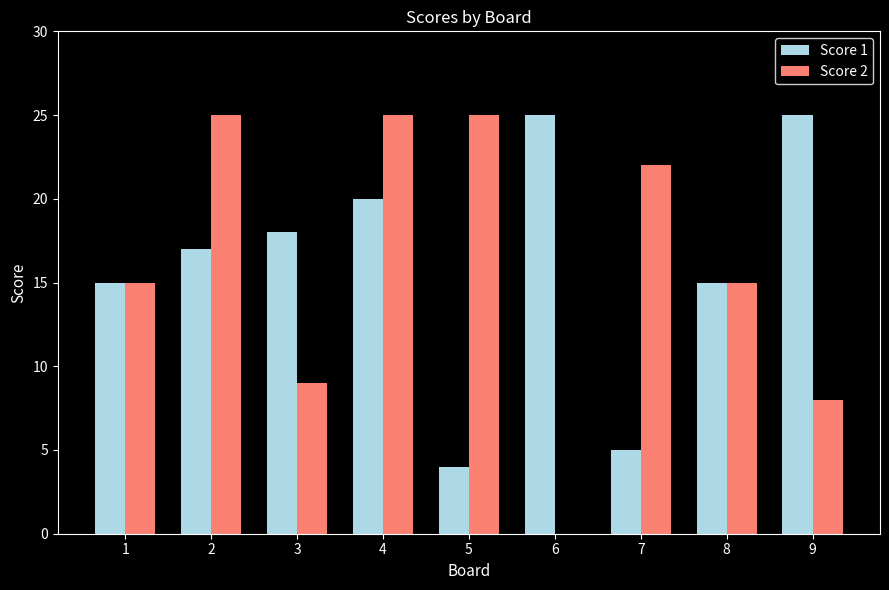

The value of Score 2 at 2 is 45. True or false?

False